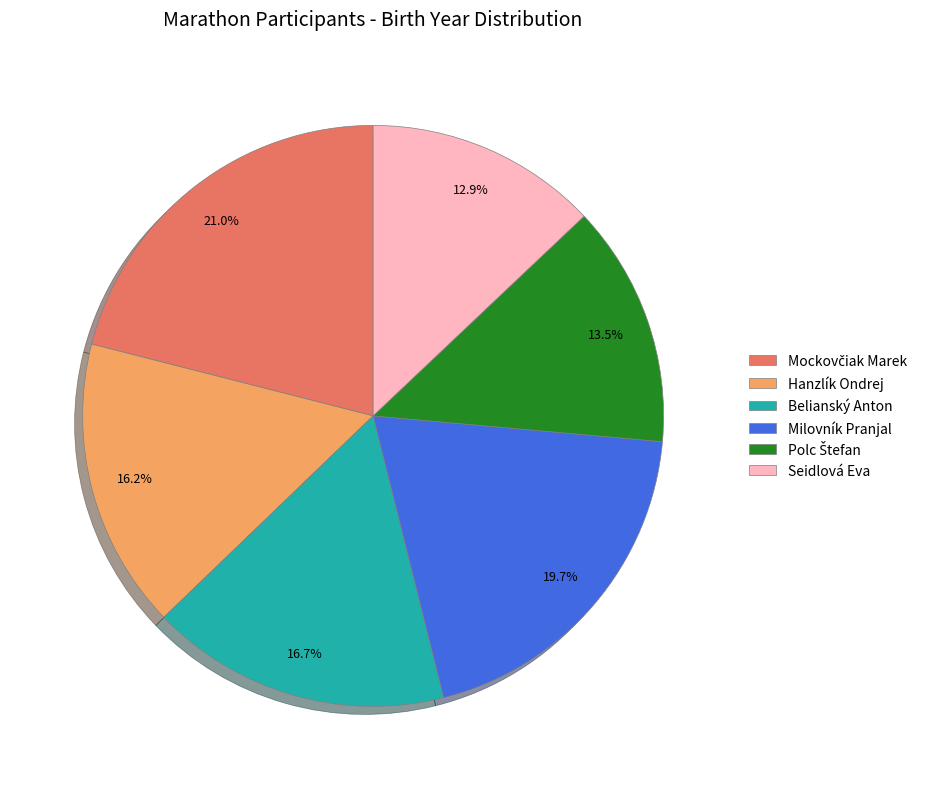

Approximately how many times larger is the value at Seidlová Eva compared to Belianský Anton?

0.8